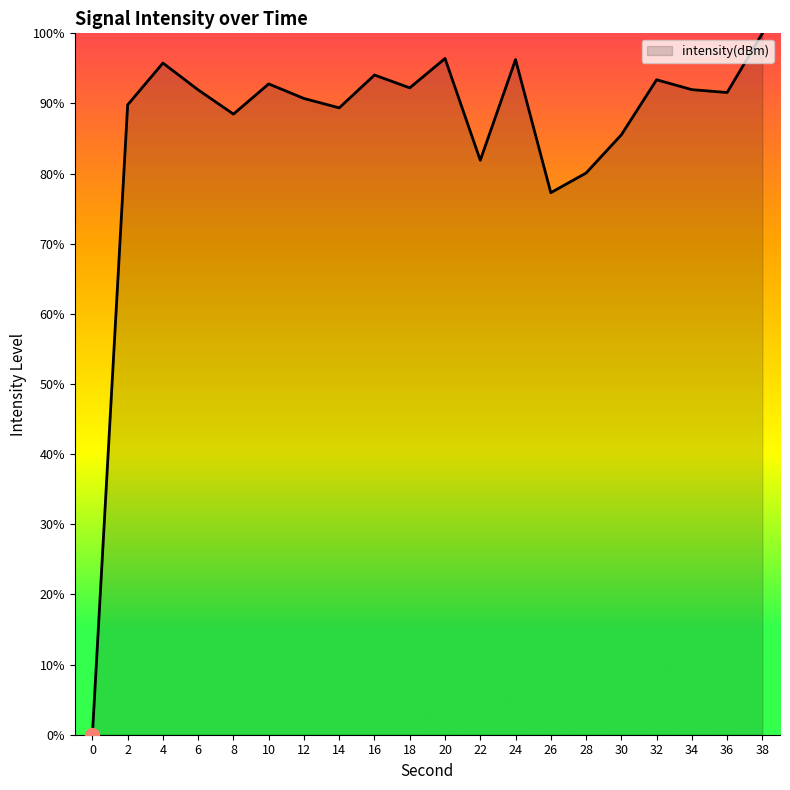

Between 24 and 16, which is larger?

24